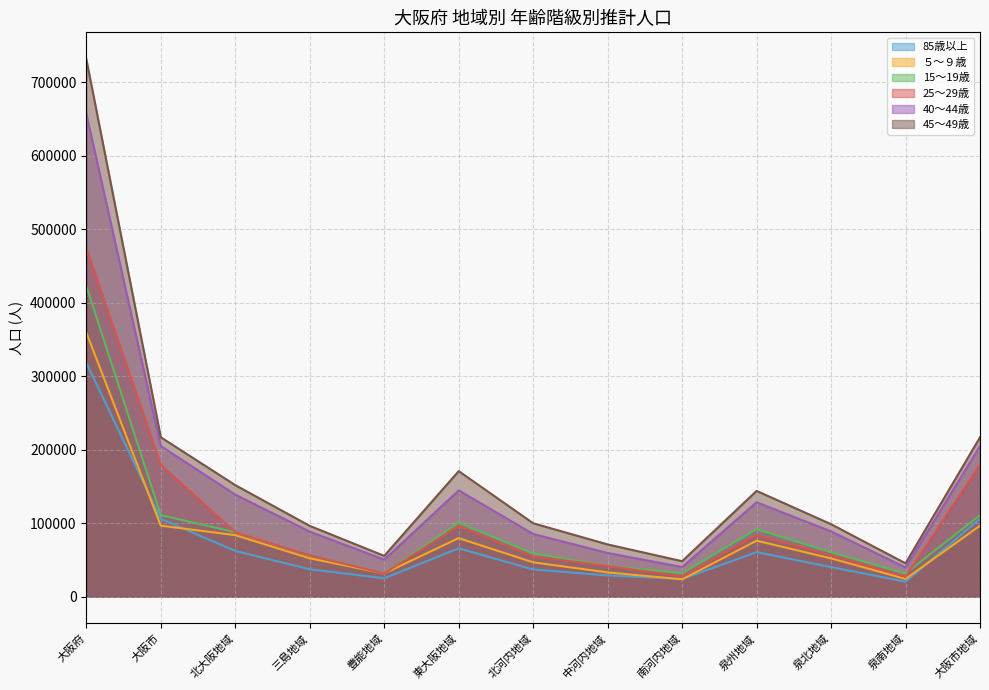

What is the value of the 25～29歳 point at the 2nd from the left?

179182